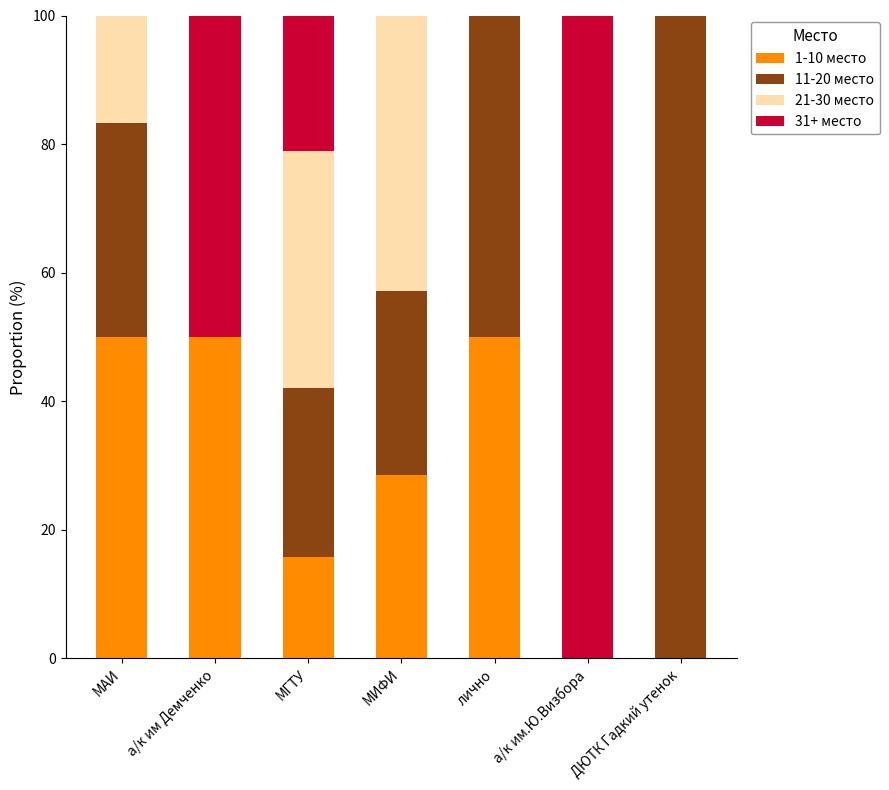

What is the maximum value for 1-10 место?

50.0